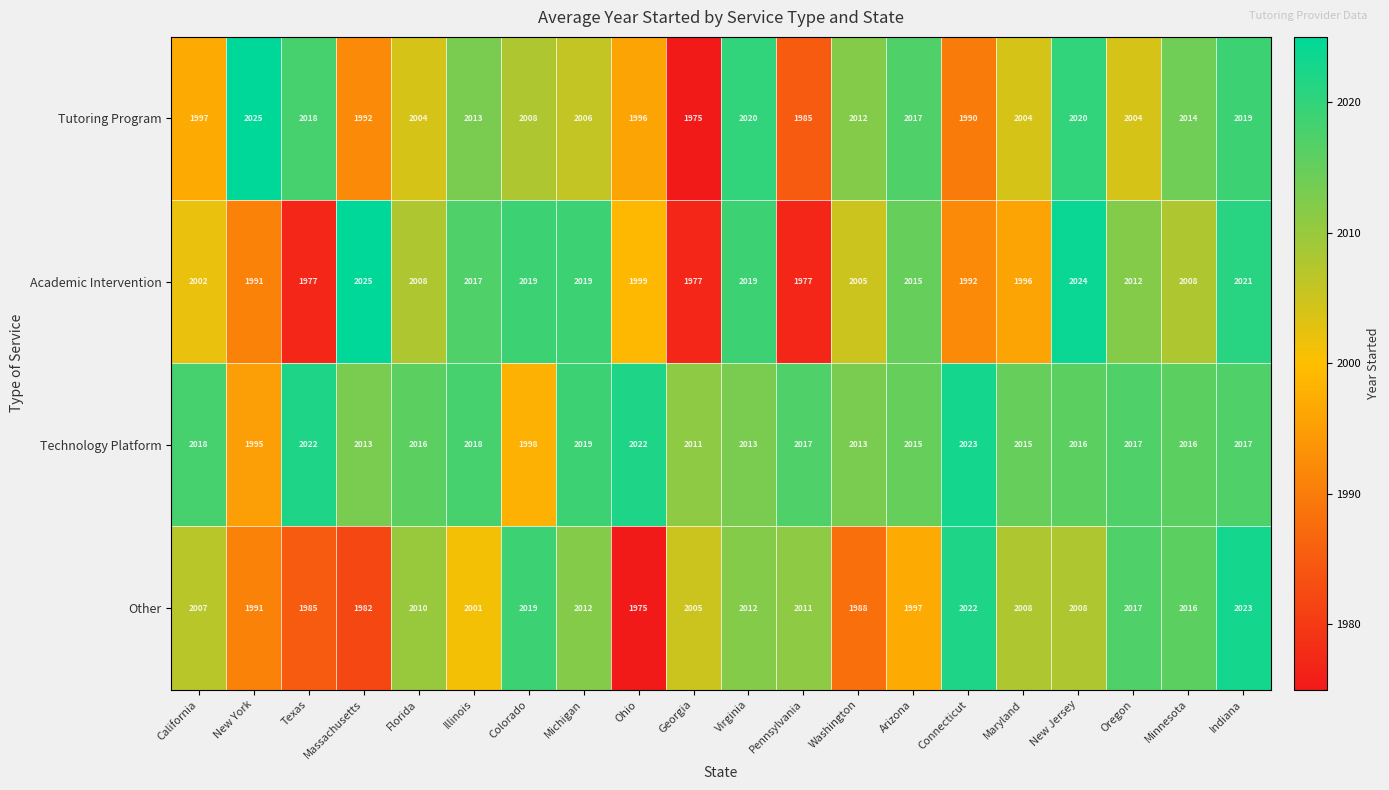

What is the minimum value shown in the chart?

1975